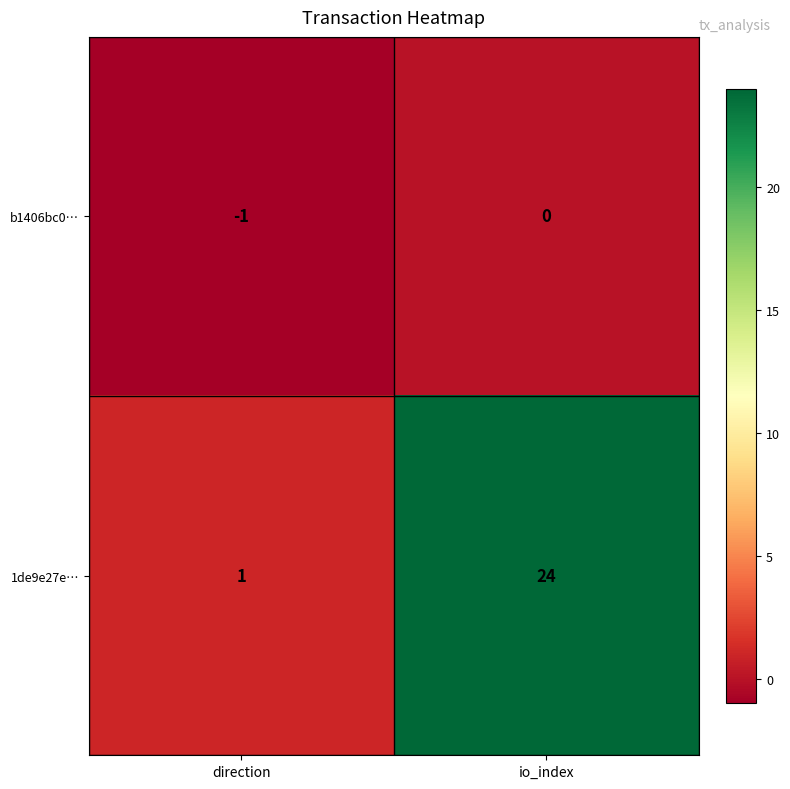

Read the 1de9e27e… value at io_index, to the nearest 5.

25